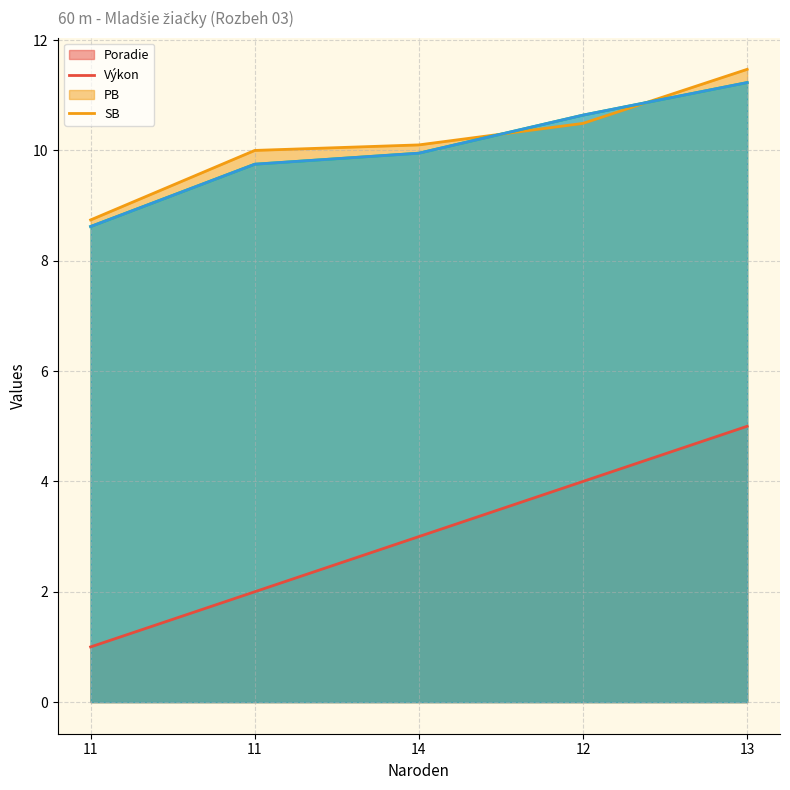

How many series are shown in this chart?

4